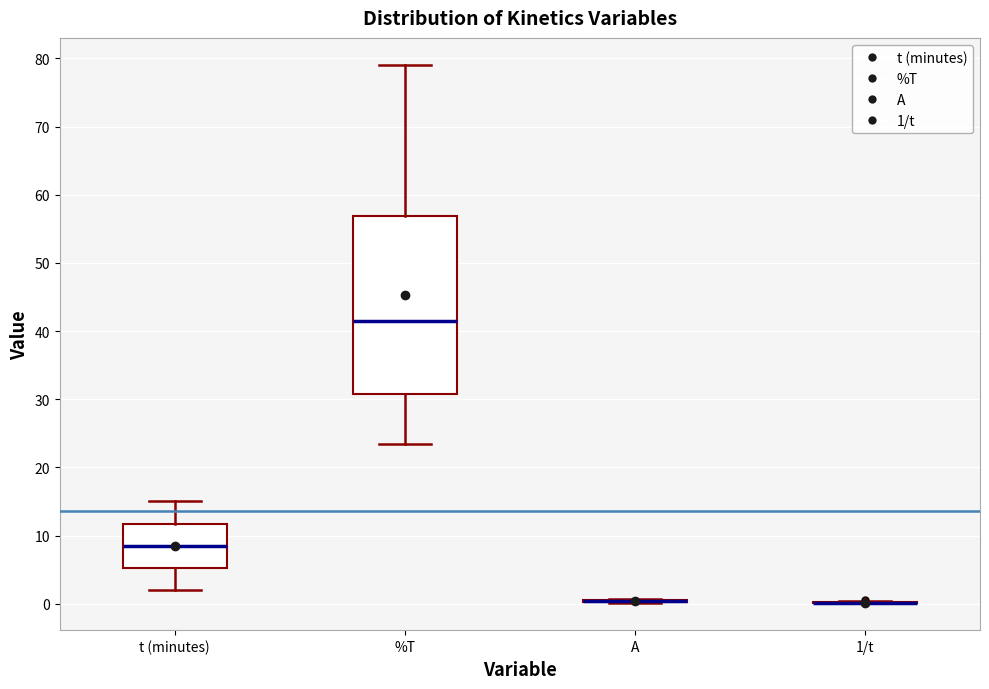

Reading left to right, read every box against the y-axis: the position of its median line, the range the box covers, and the ends of its whiskers. The values are not printed on the chart, so give them approximately, as read against the axis.

t (minutes): median 9, box 5 to 12, whiskers 2 to 15
%T: median 41, box 31 to 57, whiskers 23 to 79
A: box collapsed to a line at 0, whiskers 0 to 1
1/t: box collapsed to a line at 0, whiskers 0 to 0